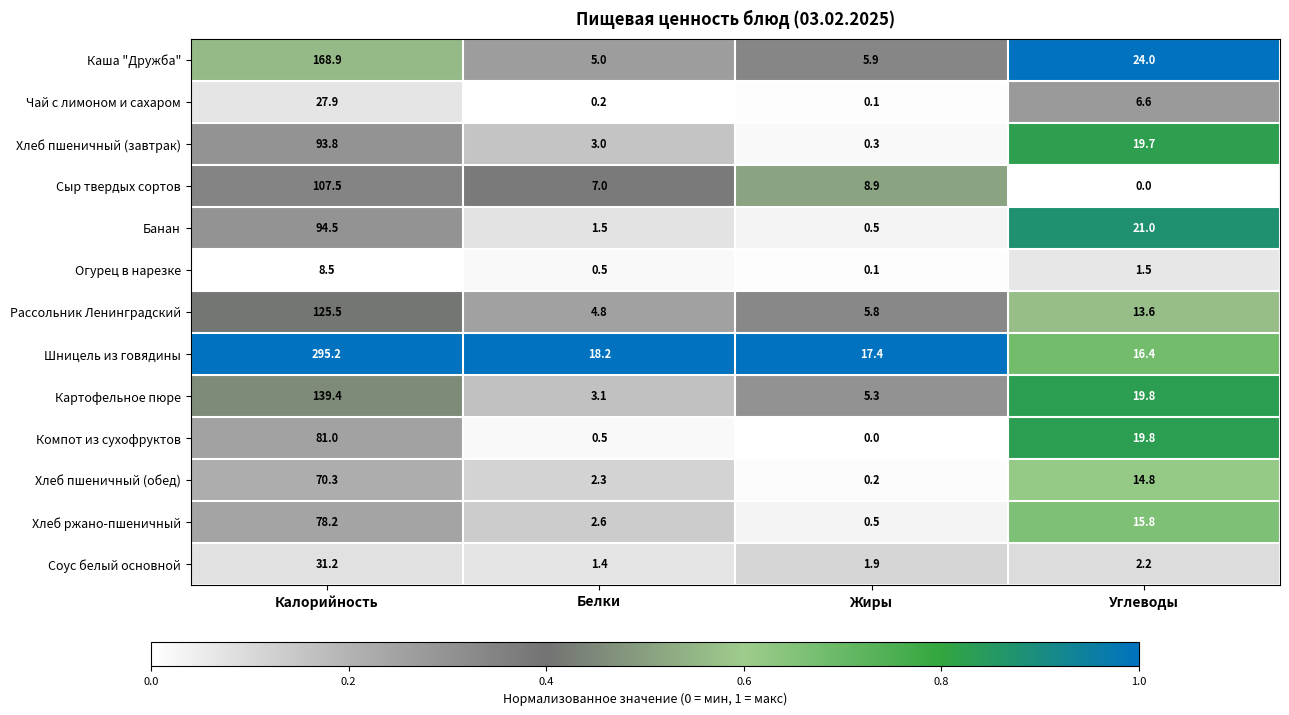

Is the value of Хлеб пшеничный (обед) at Жиры greater than the value of Сыр твердых сортов at Калорийность?

No